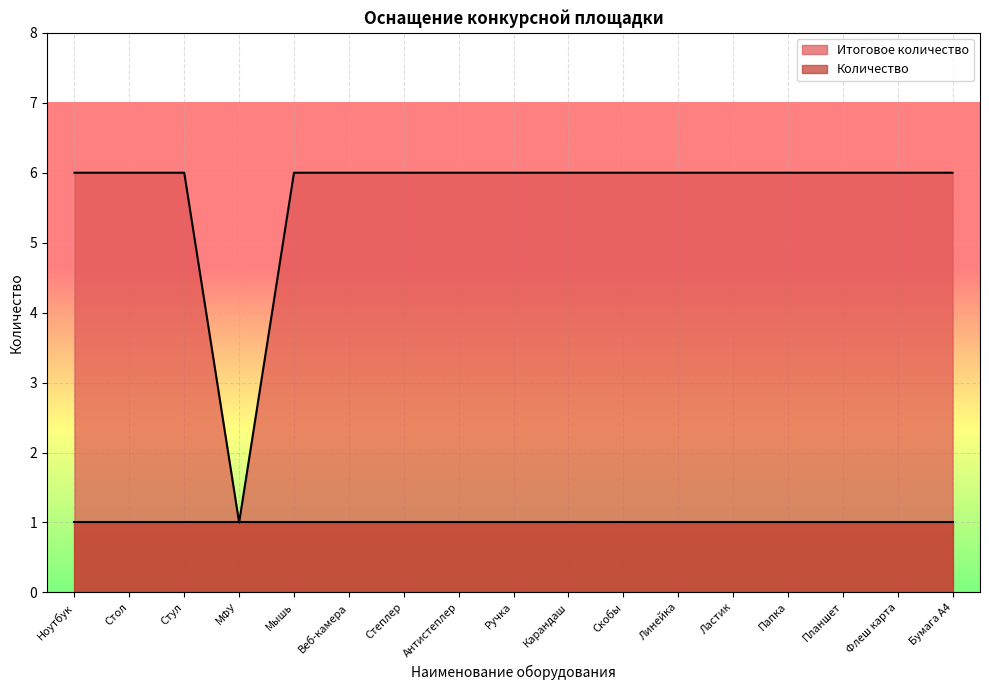

What is the label of the 14th point from the left?

Папка